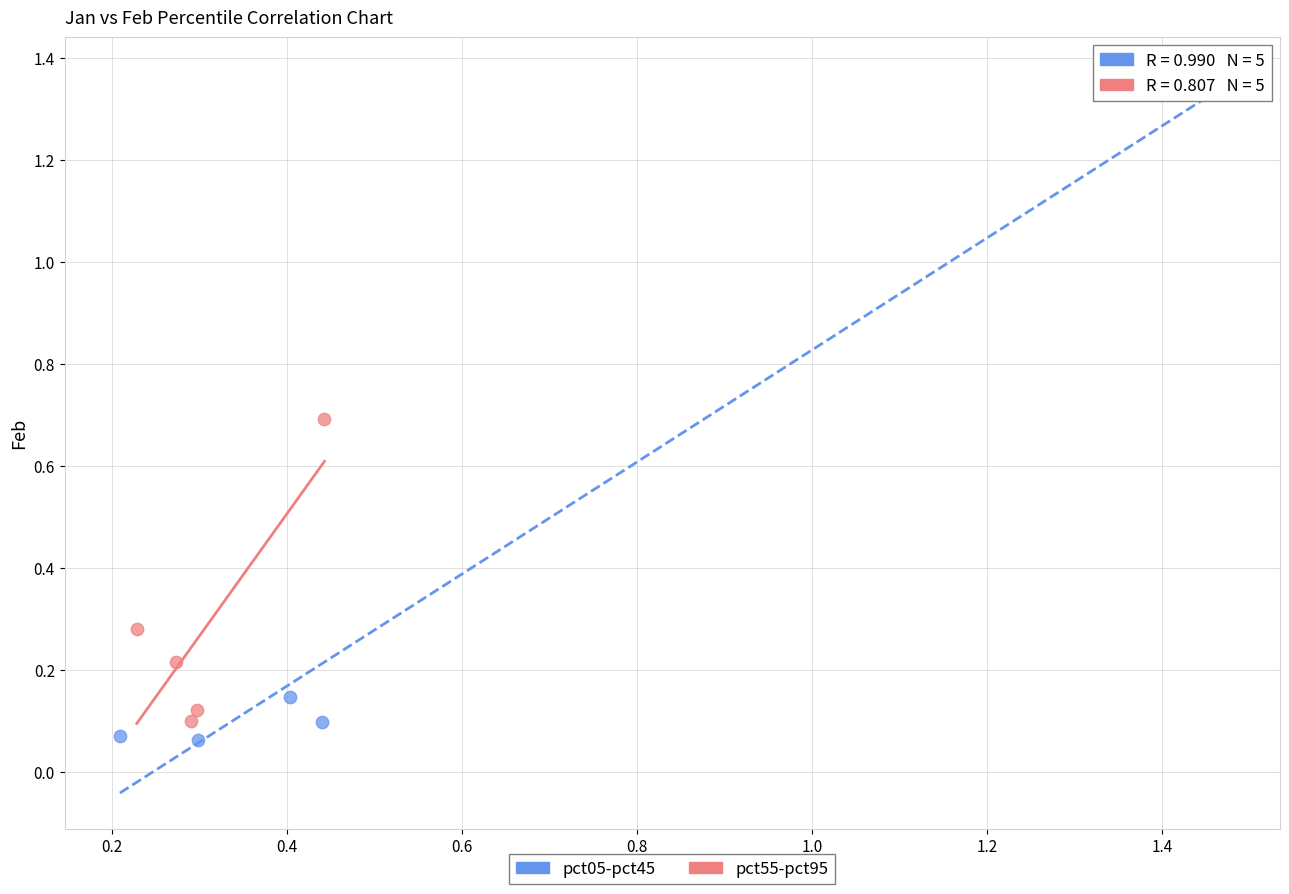

Which series reaches the maximum Y coordinate?

pct05-pct45